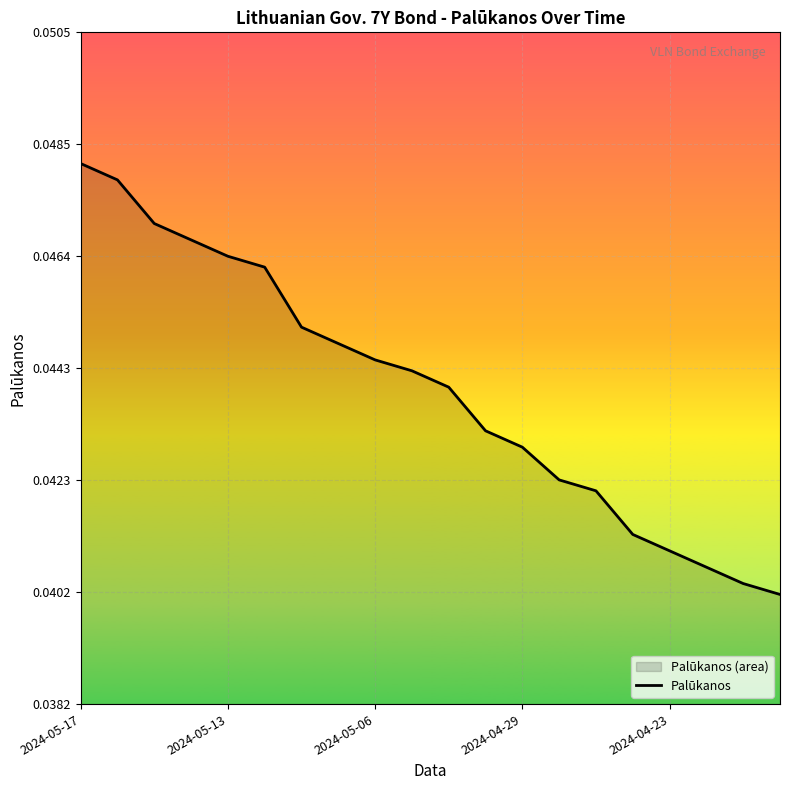

Which label corresponds to the largest value in the chart?

2024-05-17